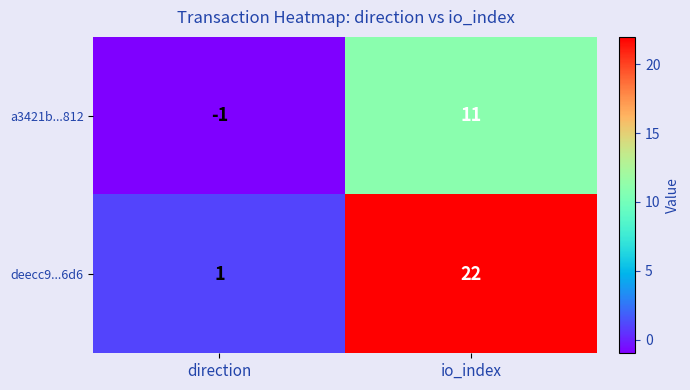

Count the number of categories in the chart.

2